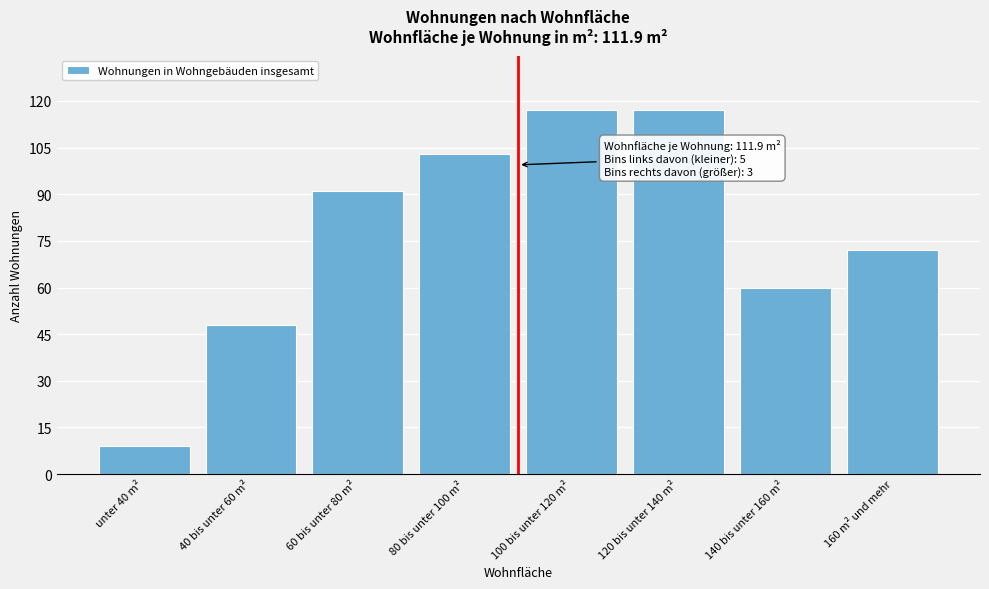

Reading right to left, what are all the values shown in this chart?

160 m² und mehr=72	140 bis unter 160 m²=60	120 bis unter 140 m²=117	100 bis unter 120 m²=117	80 bis unter 100 m²=103	60 bis unter 80 m²=91	40 bis unter 60 m²=48	unter 40 m²=9